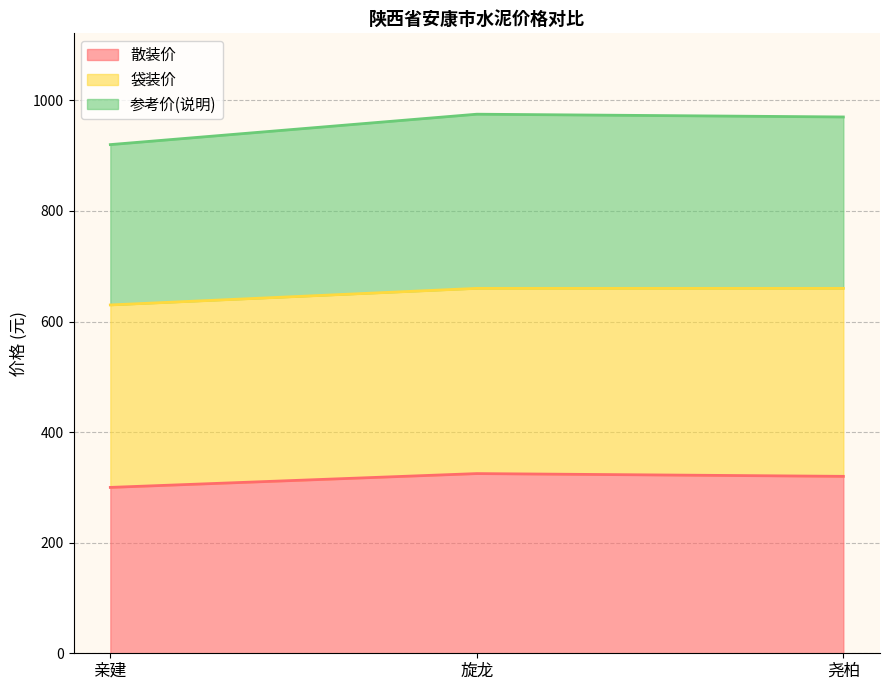

Which series changed the most between 亲建 and 旋龙?

参考价(说明)